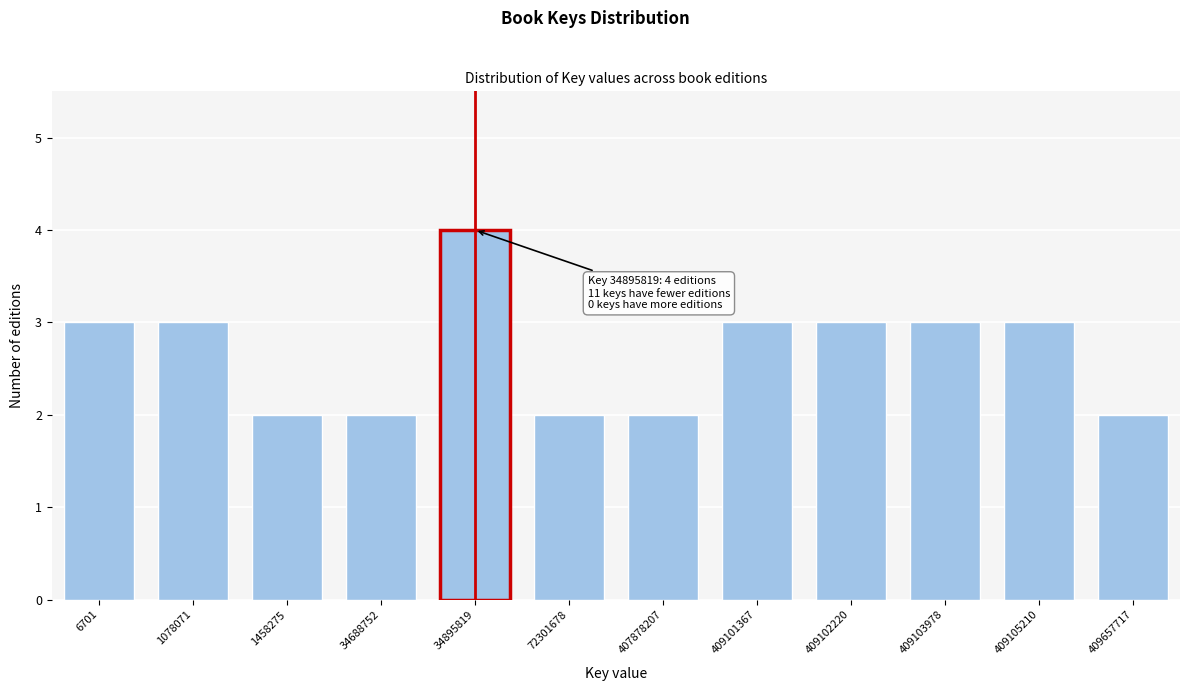

Reading right to left, list all the values displayed in this chart.

2	3	3	3	3	2	2	4	2	2	3	3